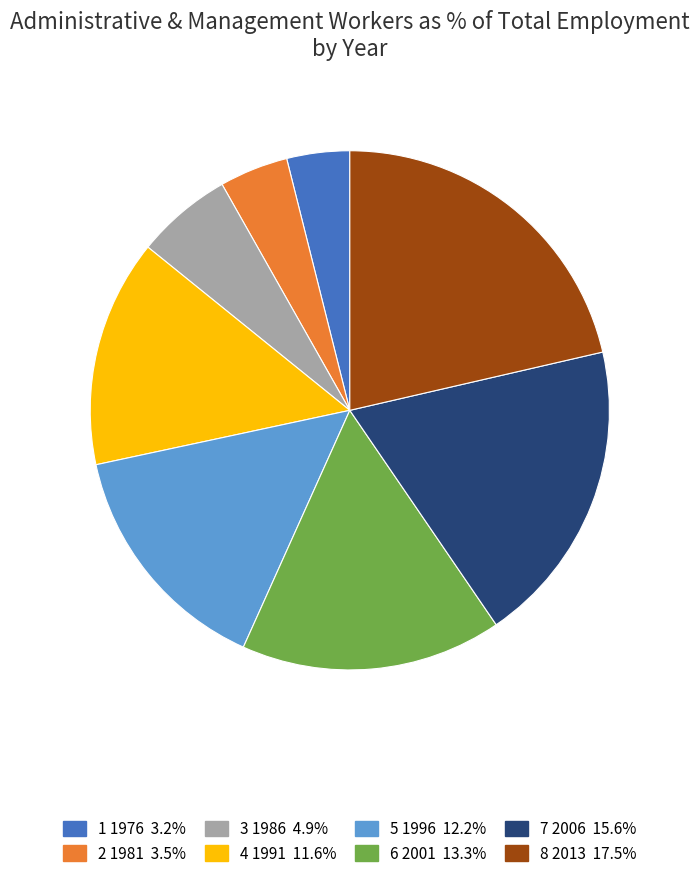

Does any single category account for the majority?

No